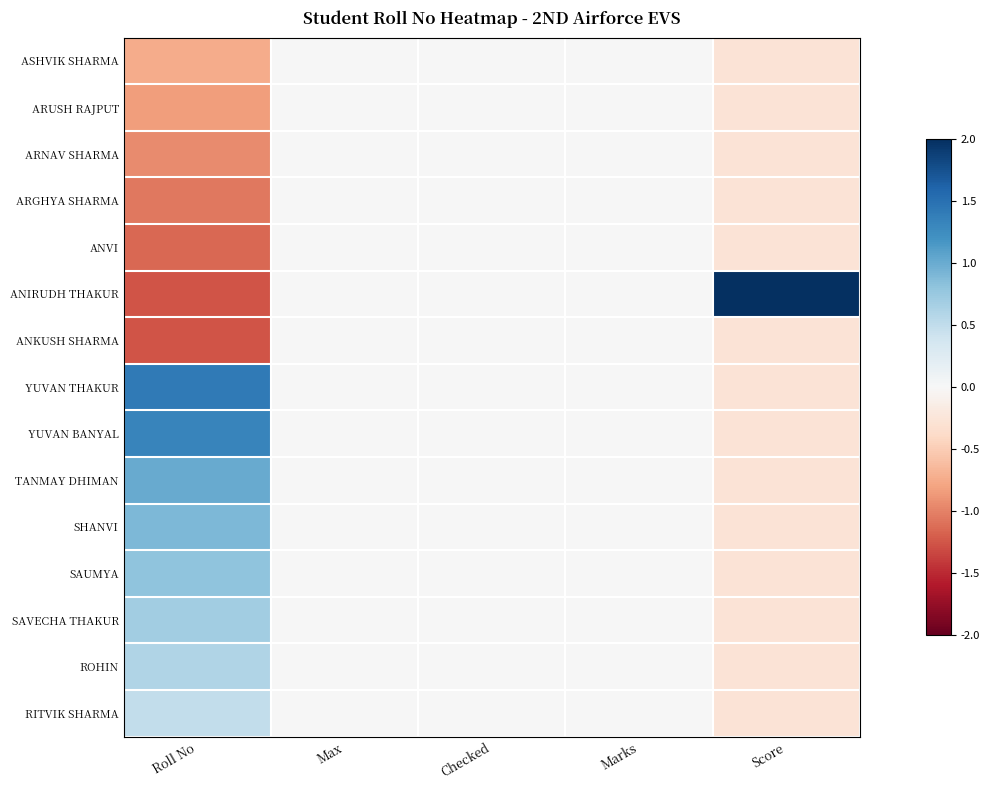

Which series has the largest total across all categories?

ANIRUDH THAKUR